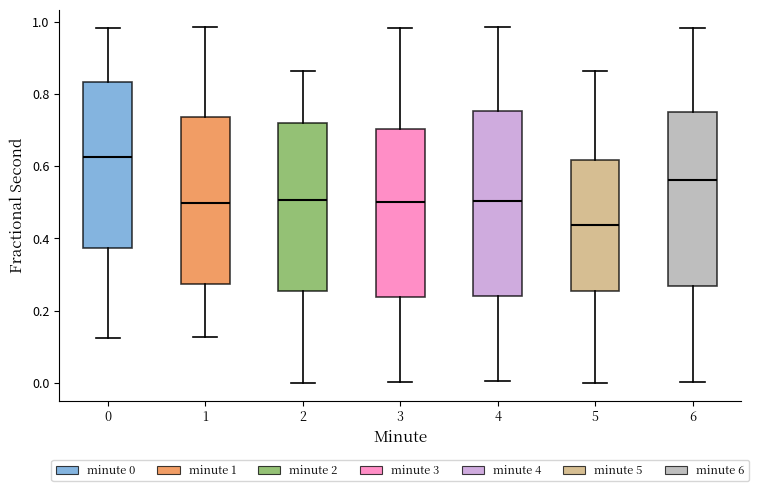

Which box's median line is the highest?

0